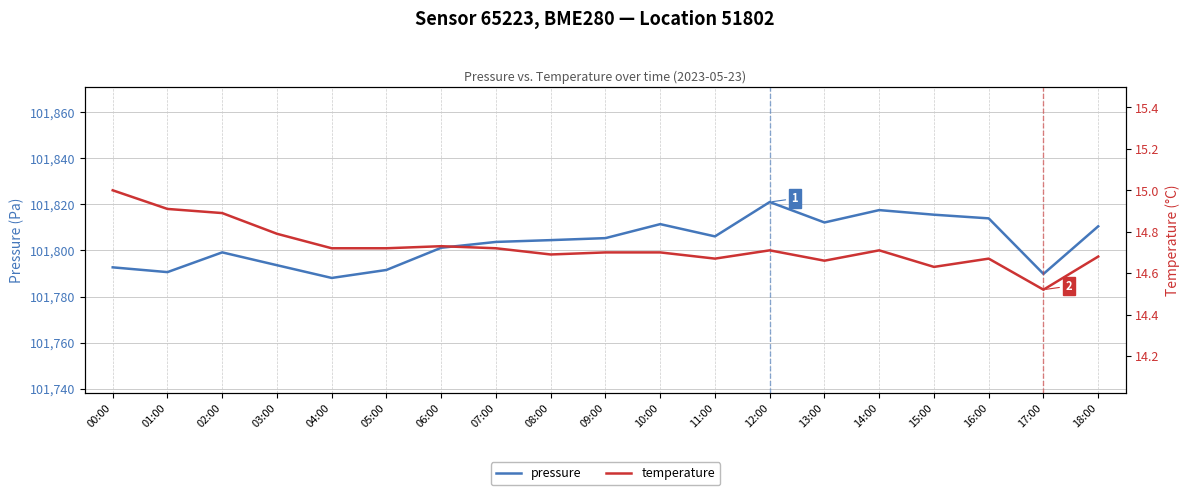

At which category does the chart reach its peak across all series?

12:00